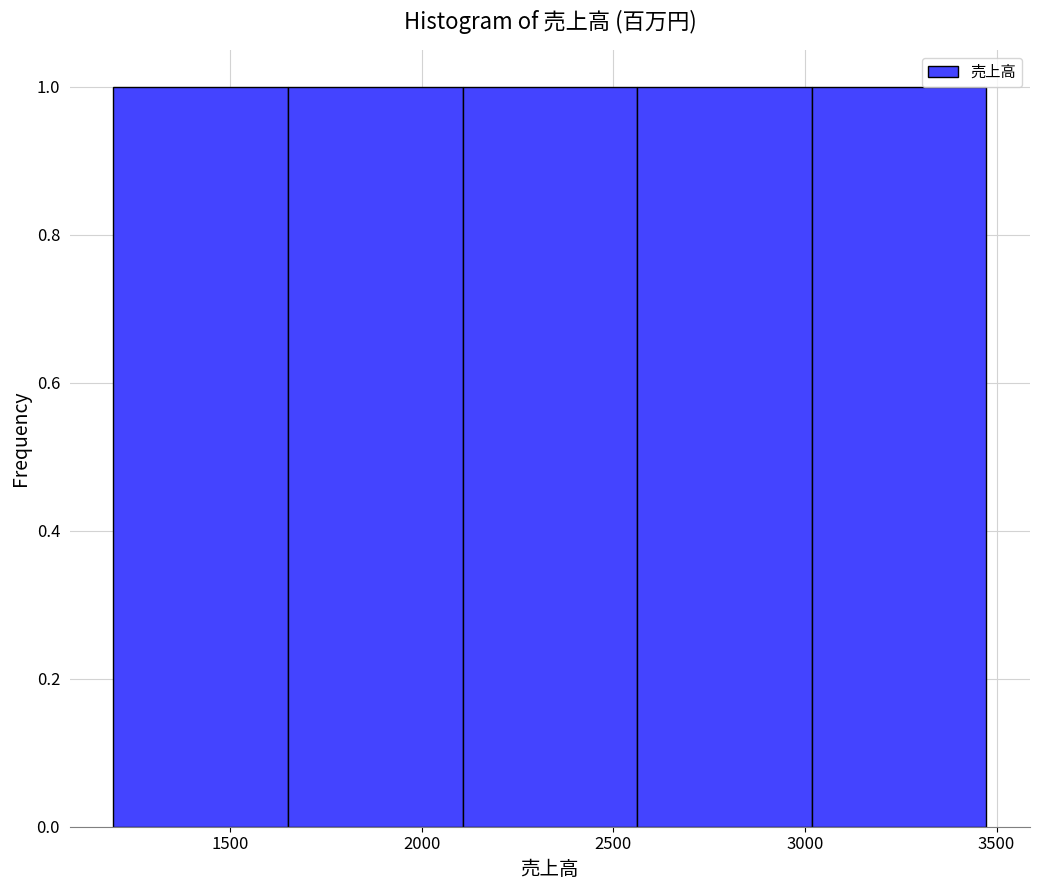

Reading left to right, list every bar in this chart as the range it spans on the x-axis followed by its height. Neither the bar edges nor the heights are printed on the chart, so give them approximately, as read against the axes.

1200 to 1650: 1
1650 to 2100: 1
2100 to 2550: 1
2550 to 3000: 1
3000 to 3450: 1